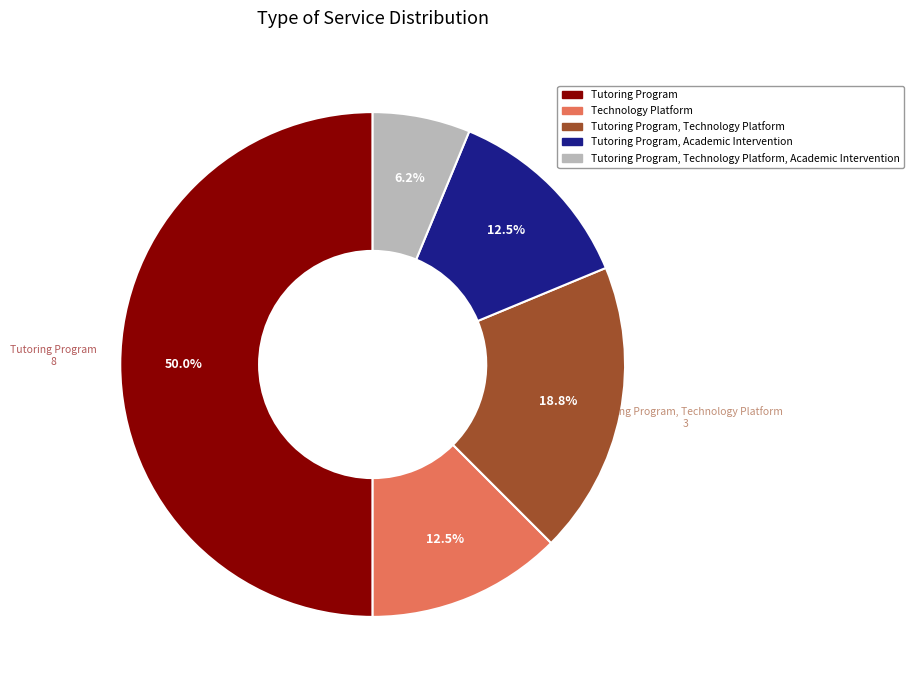

What percentage is NOT represented by Tutoring Program, Academic Intervention?

87.5%